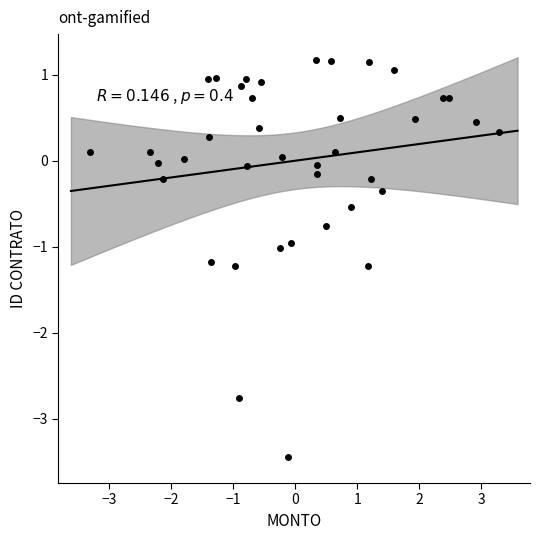

What is the range of X values (max minus min)?

6.6